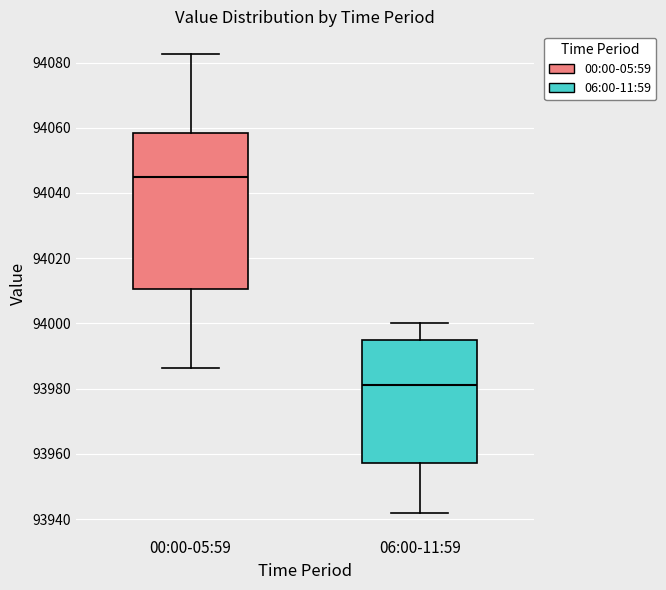

Which box has the highest median line?

00:00-05:59